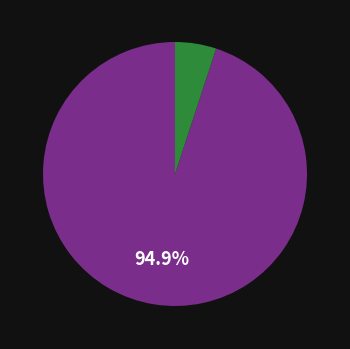

Does any single category account for the majority?

Yes